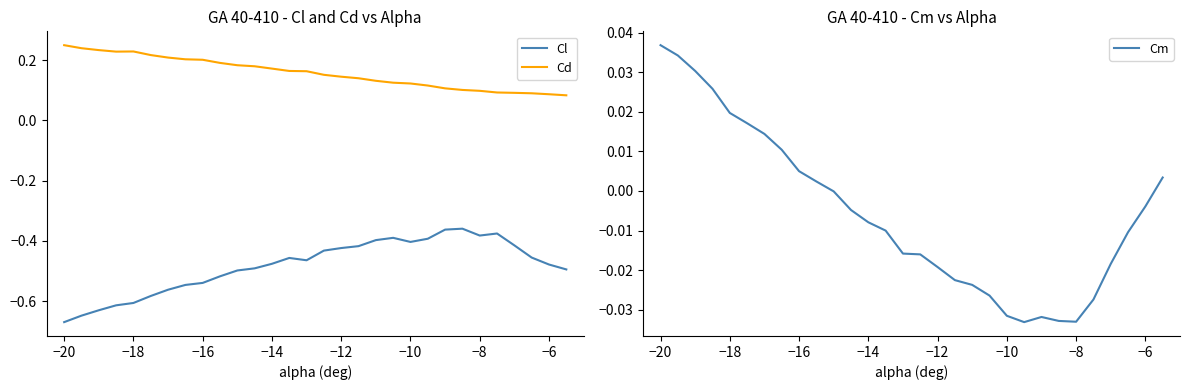

What is the average value of the Cd series?

0.2